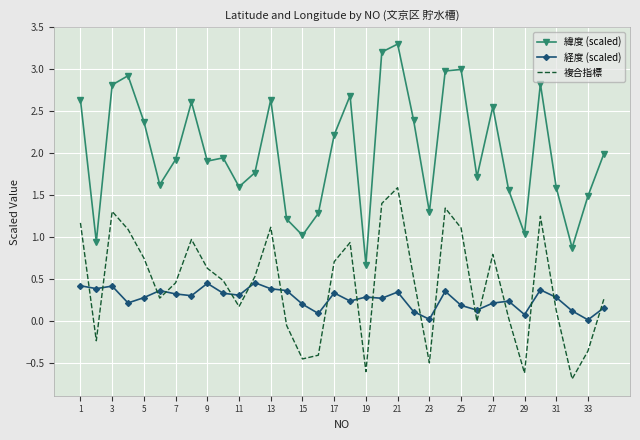

What is the smallest value displayed?

-0.7